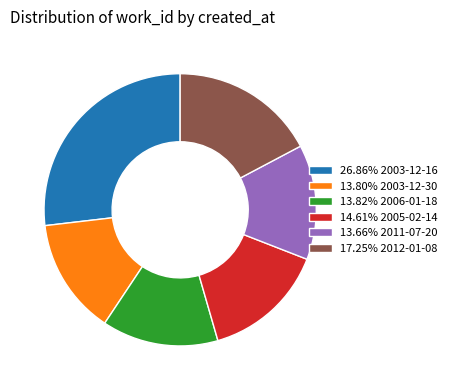

Is there a majority slice in this chart?

No